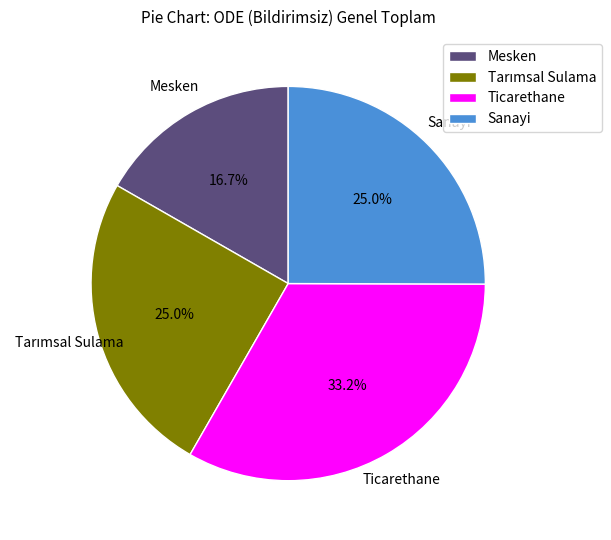

Approximately how many times larger is the value at Sanayi compared to Mesken?

1.5